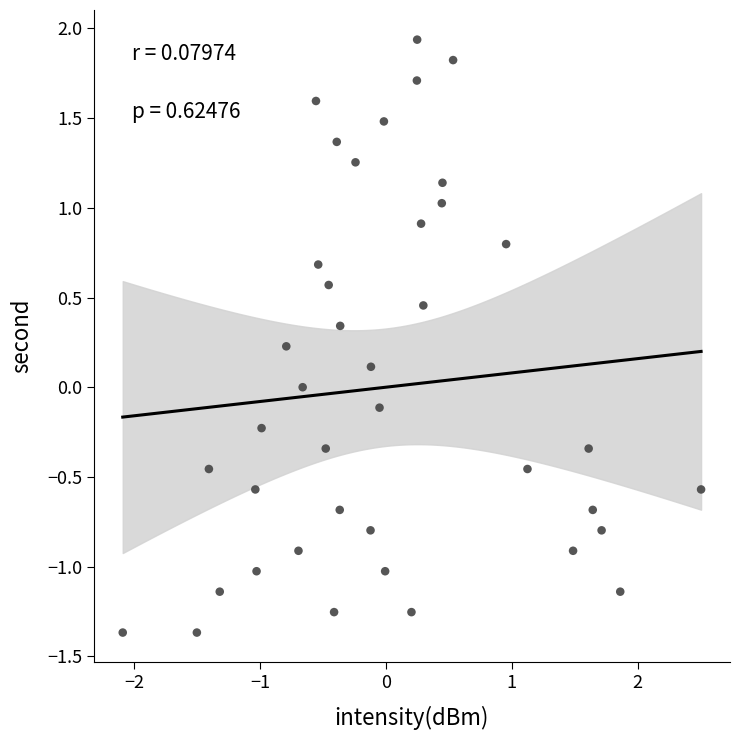

What is the range of X values (max minus min)?

4.6